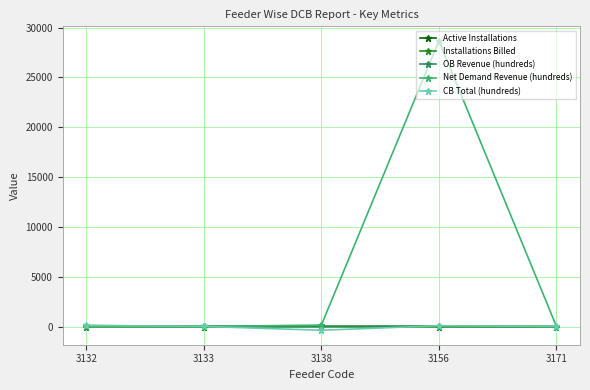

How many categories are shown in the chart?

5